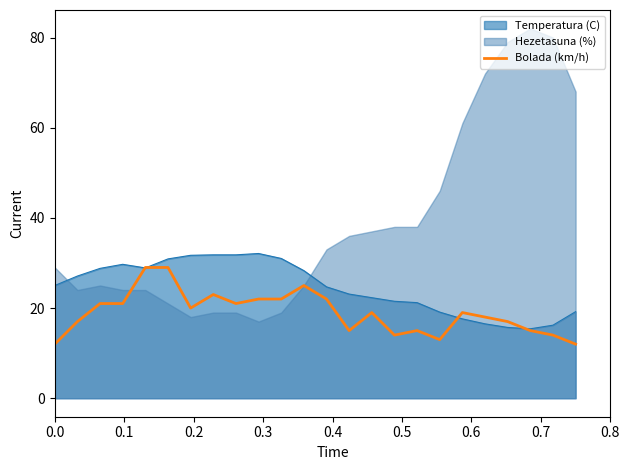

What is the maximum value for Bolada (km/h)?

29.0